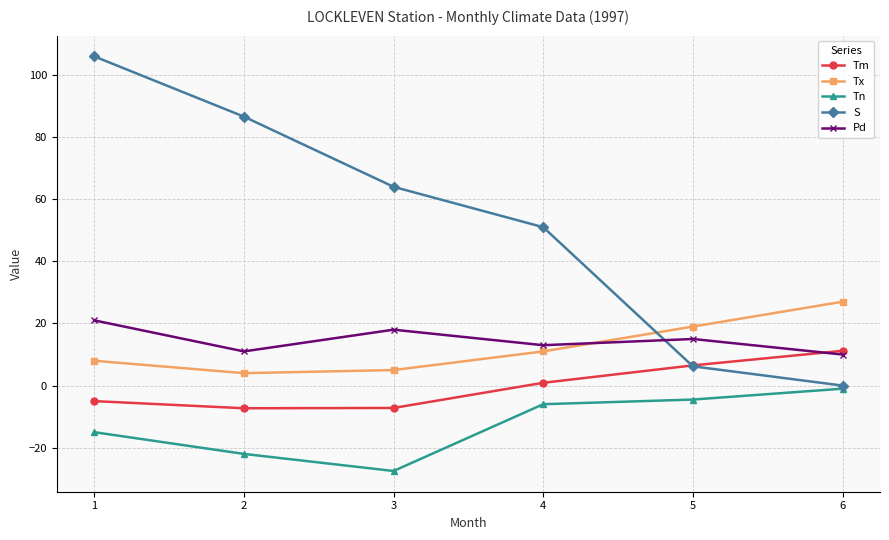

True or false: Tn and Pd cross at least once.

False